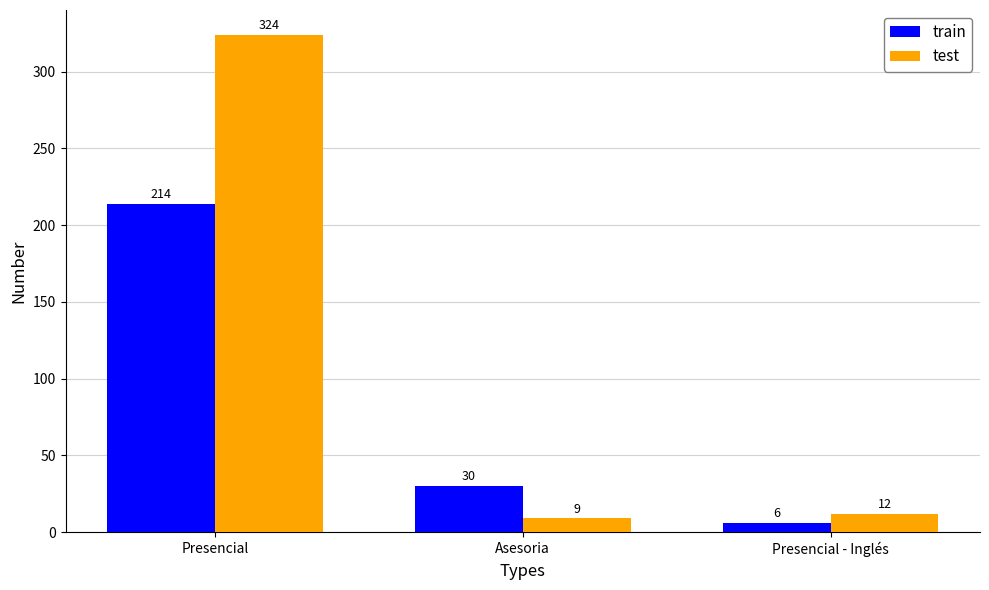

How many train values are between 6 and 214?

3